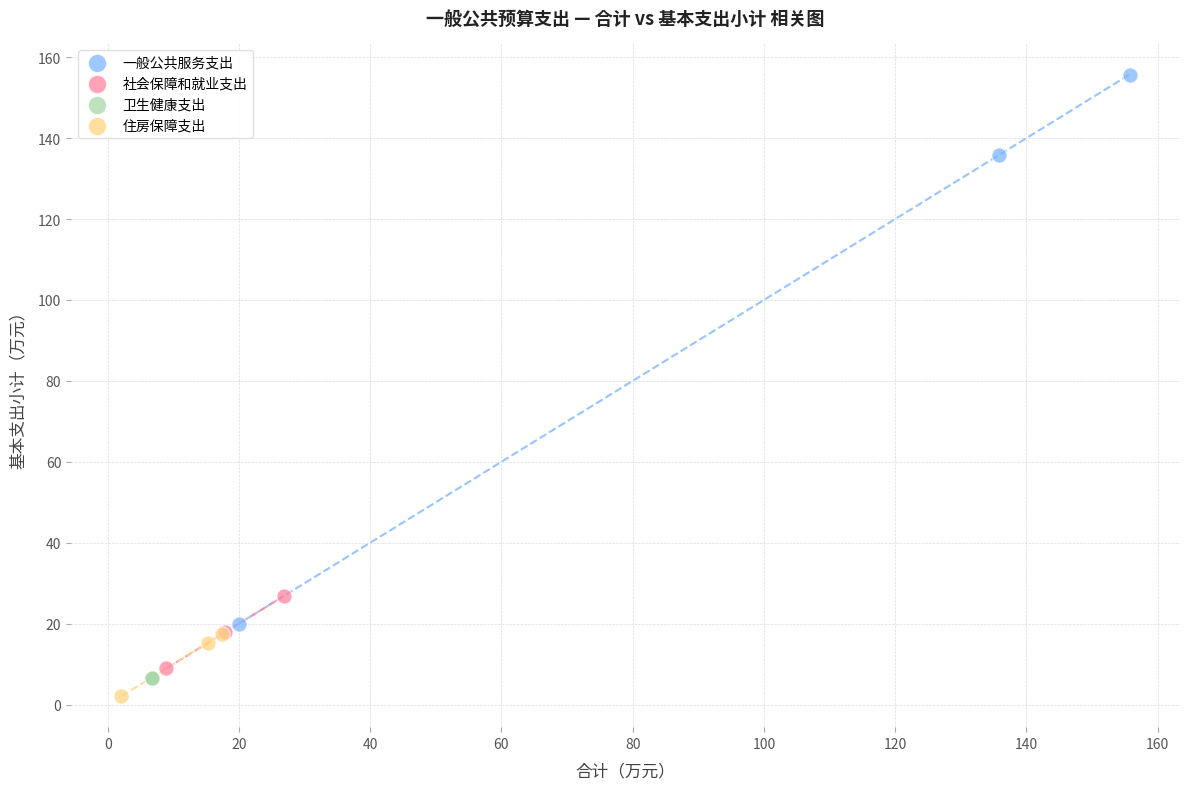

Which series contains the highest Y value?

一般公共服务支出